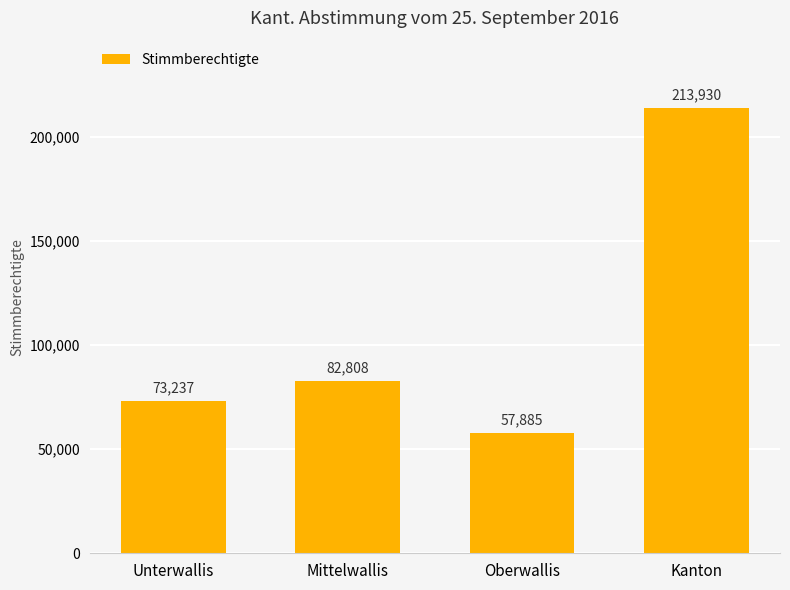

What is the change in value from Mittelwallis to Kanton?

+131122